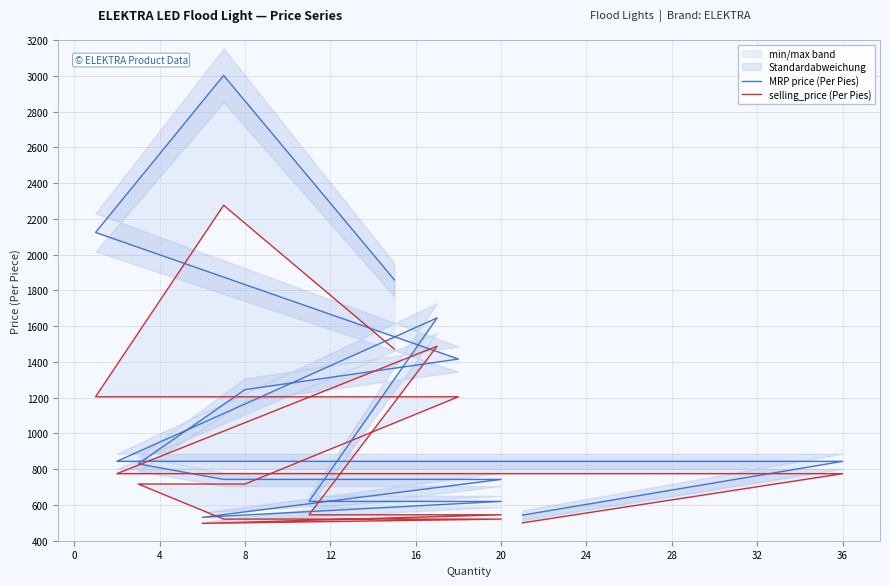

What is the difference between the maximum and minimum values in the selling_price (Per Pies) series?

1779